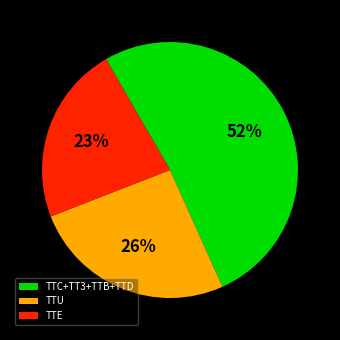

Do TTU and TTE together represent more than half of the pie?

No